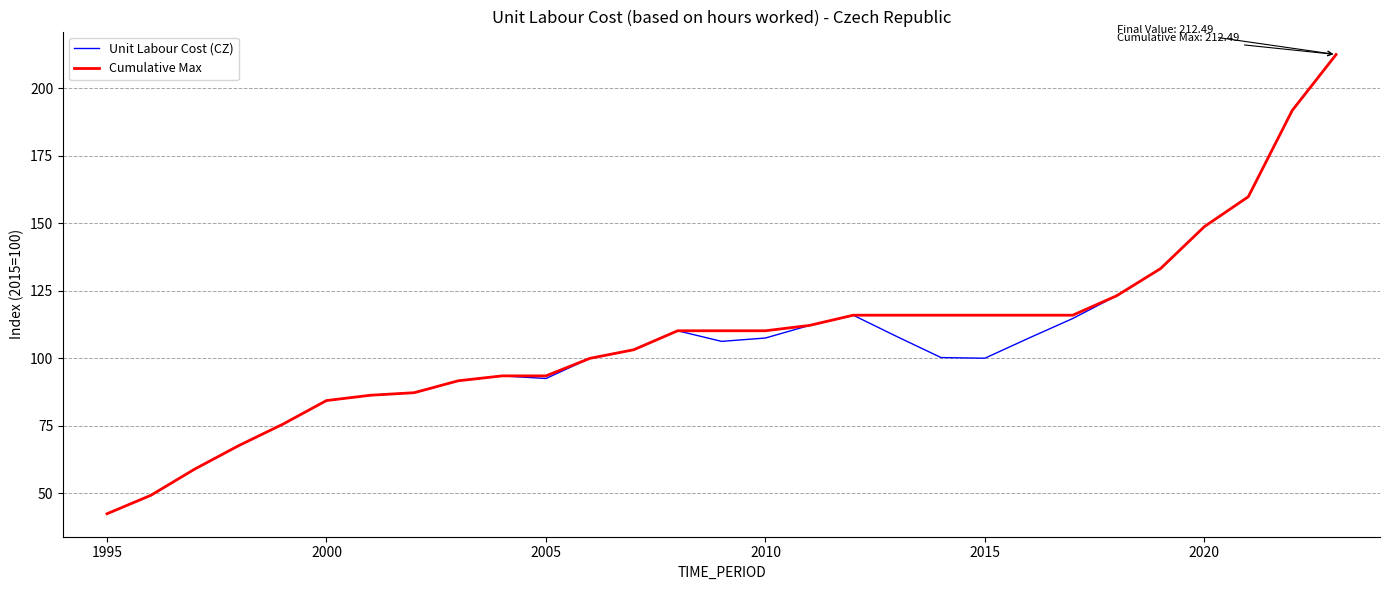

What is the maximum value shown in the chart?

212.5